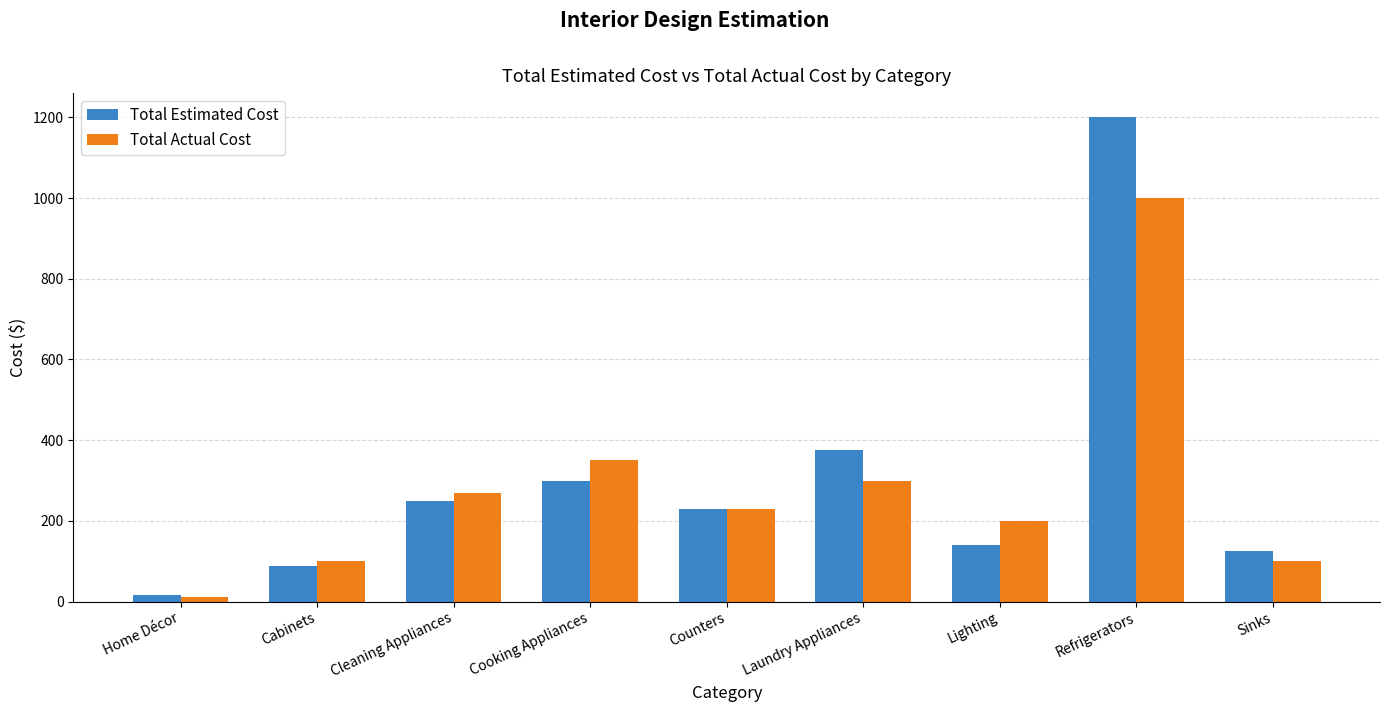

What are all the series names shown in the legend?

Total Estimated Cost, Total Actual Cost